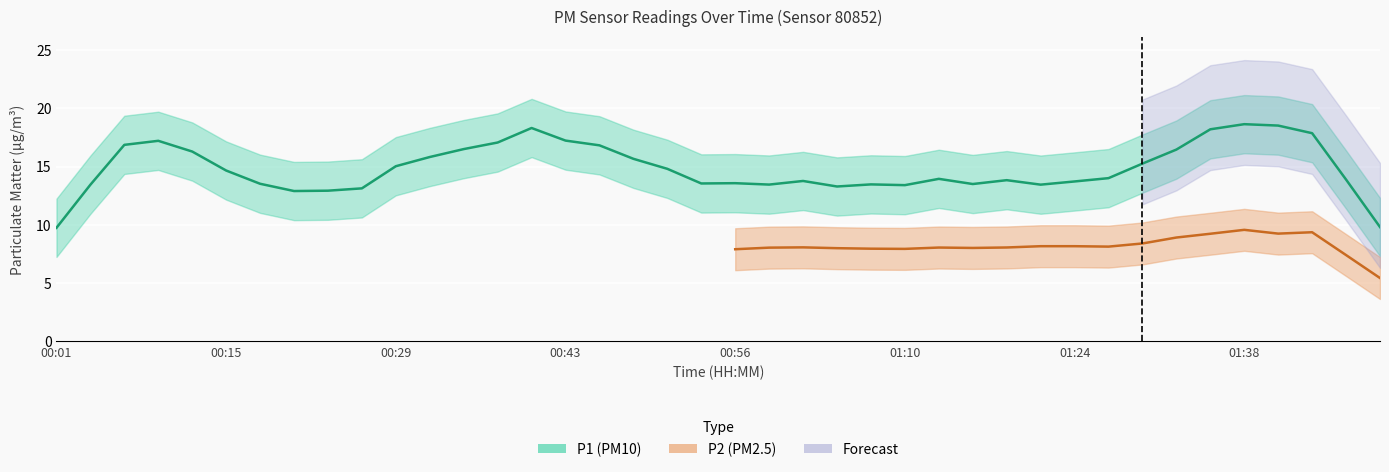

How many interior local valleys does the P1 series have?

11